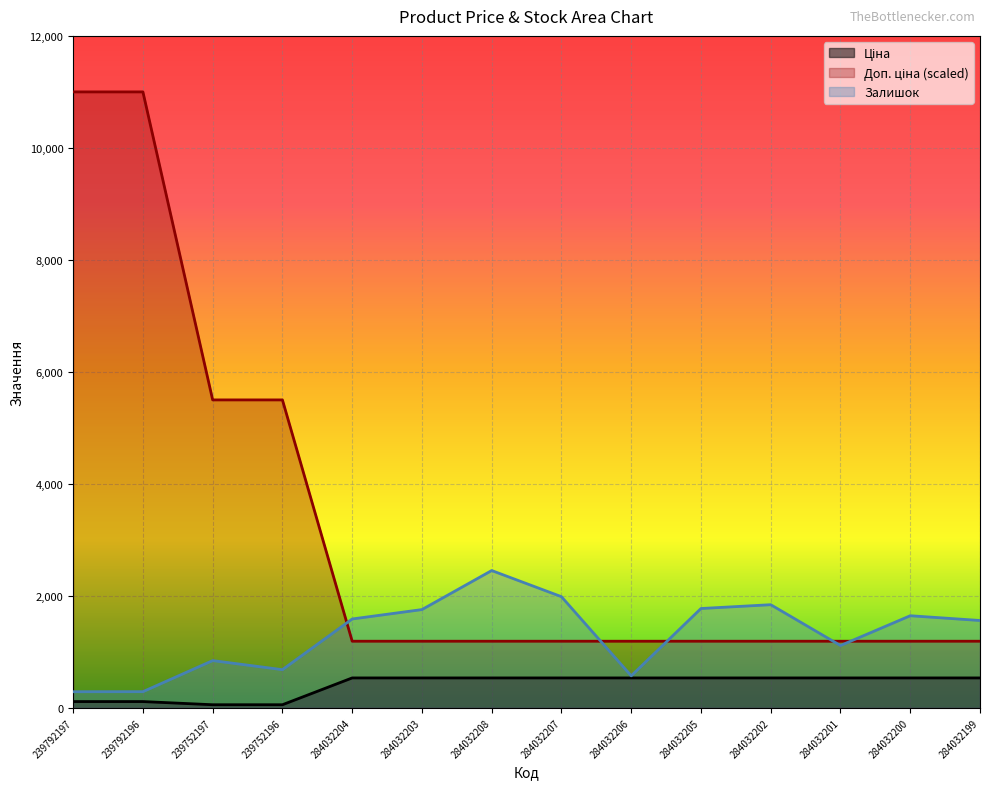

Which series changed the most between 239752196 and 284032208?

Доп. ціна